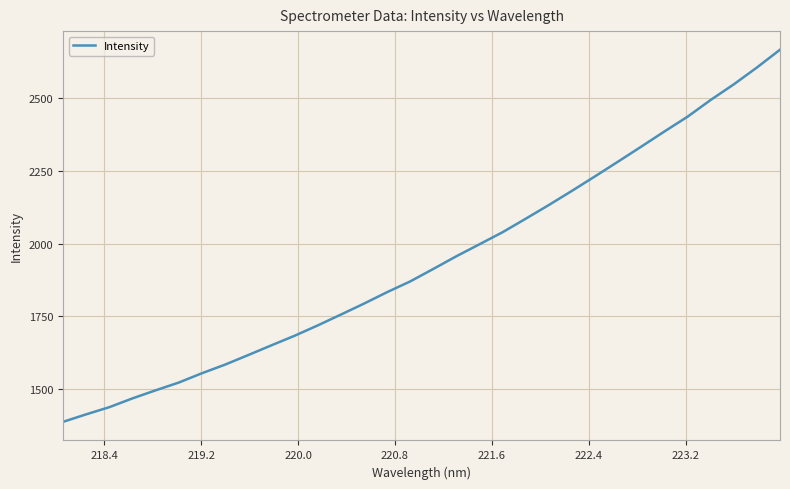

What is the difference between the maximum and minimum values?

1280.8